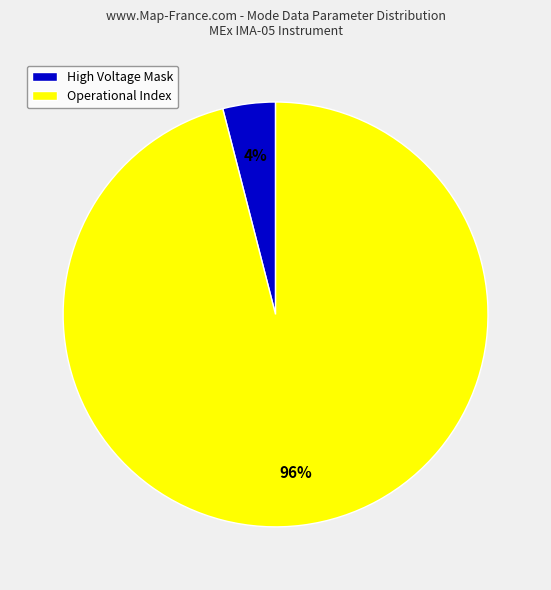

True or false: High Voltage Mask accounts for 15% of the total.

False